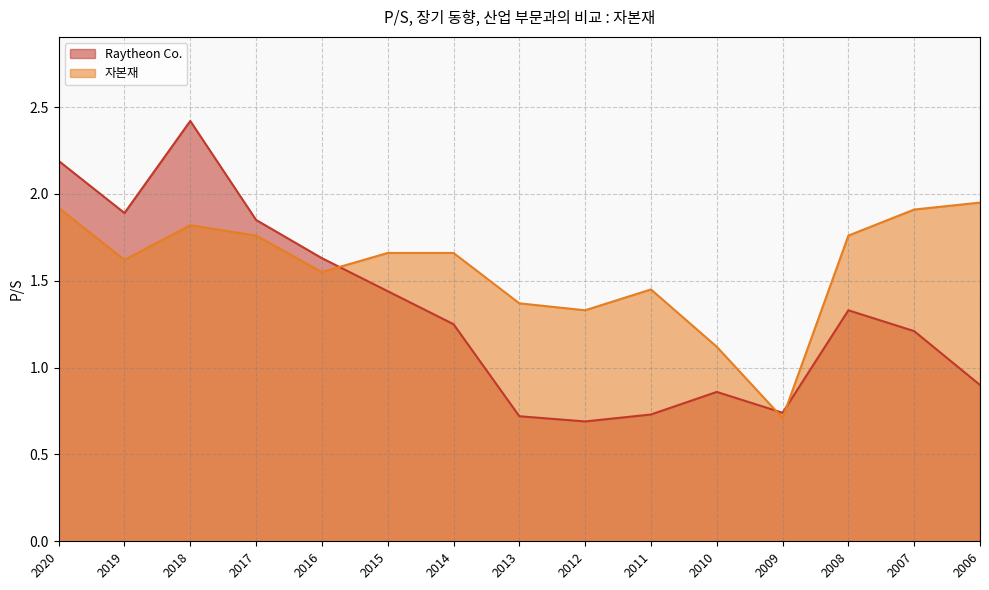

Where do Raytheon Co. and 자본재 first cross each other?

2016 and 2015